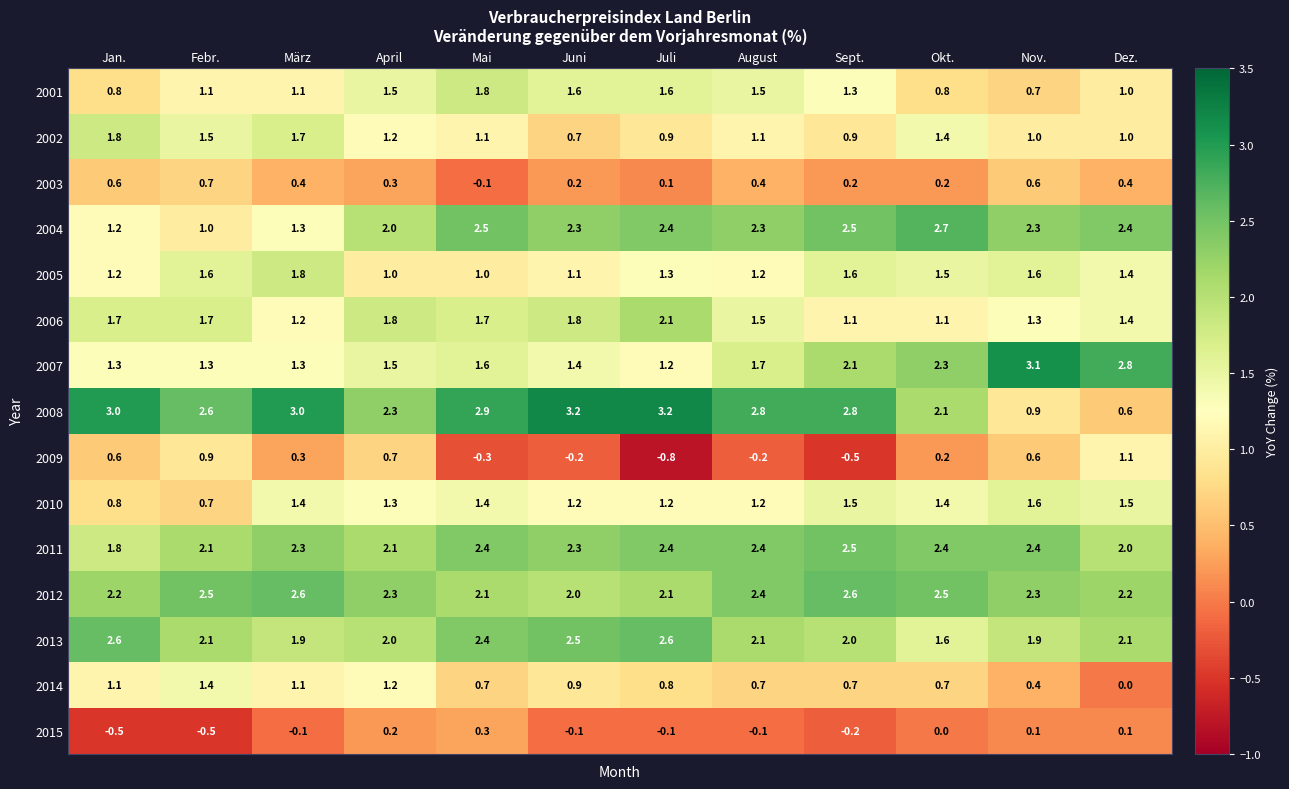

The value of 2010 at August is 1.8. True or false?

False